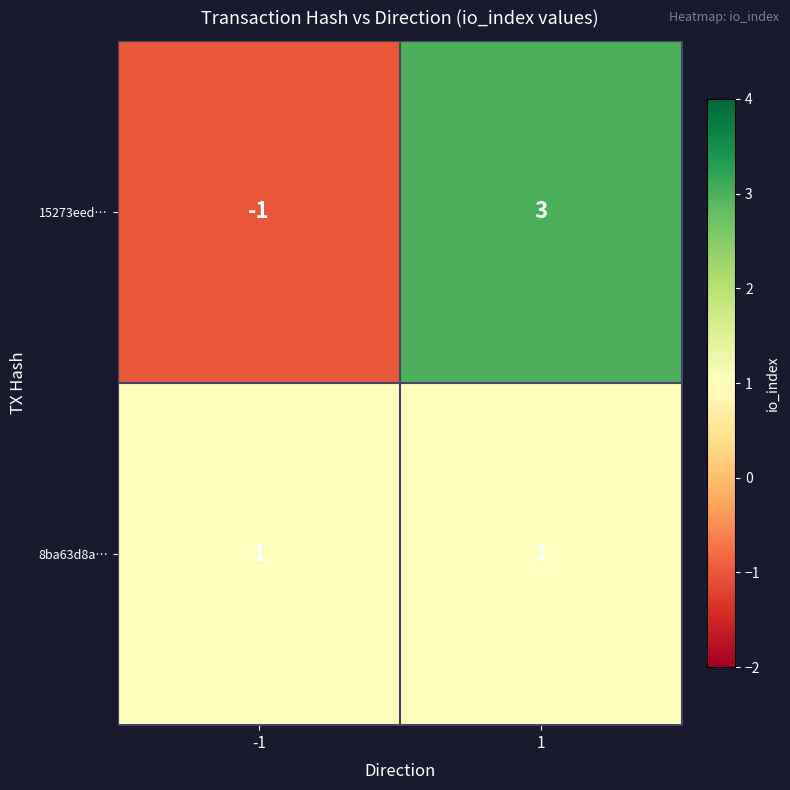

At which category does the chart reach its peak across all series?

1